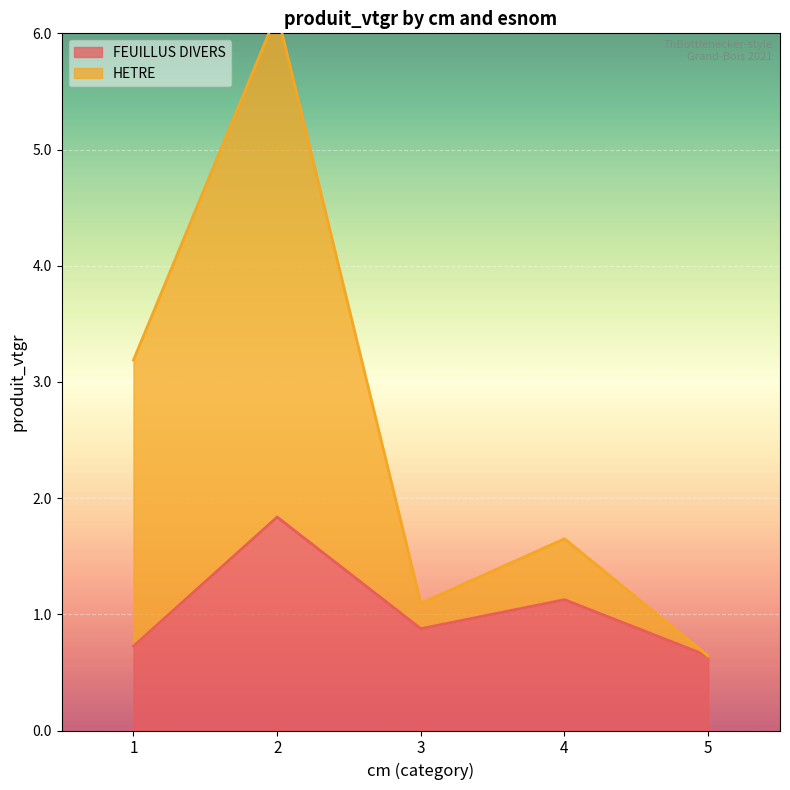

What is the value of the HETRE point at the 5th from the left?

0.6